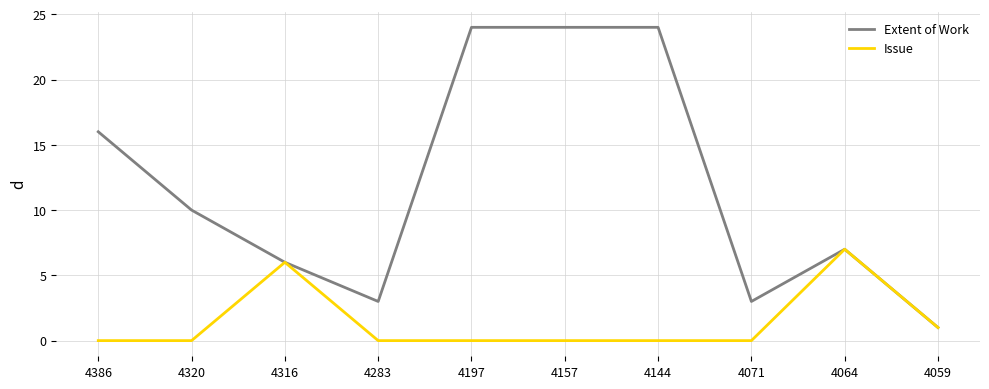

Which series has the widest spread of values?

Extent of Work